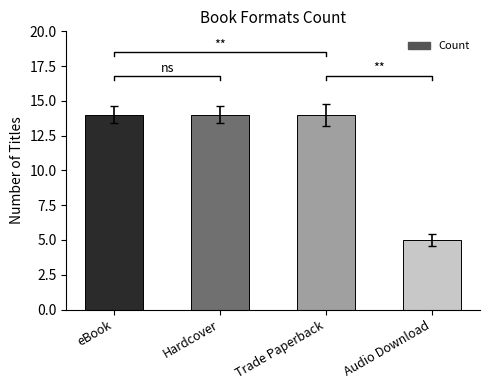

True or false: the data shows 14 at eBook.

True